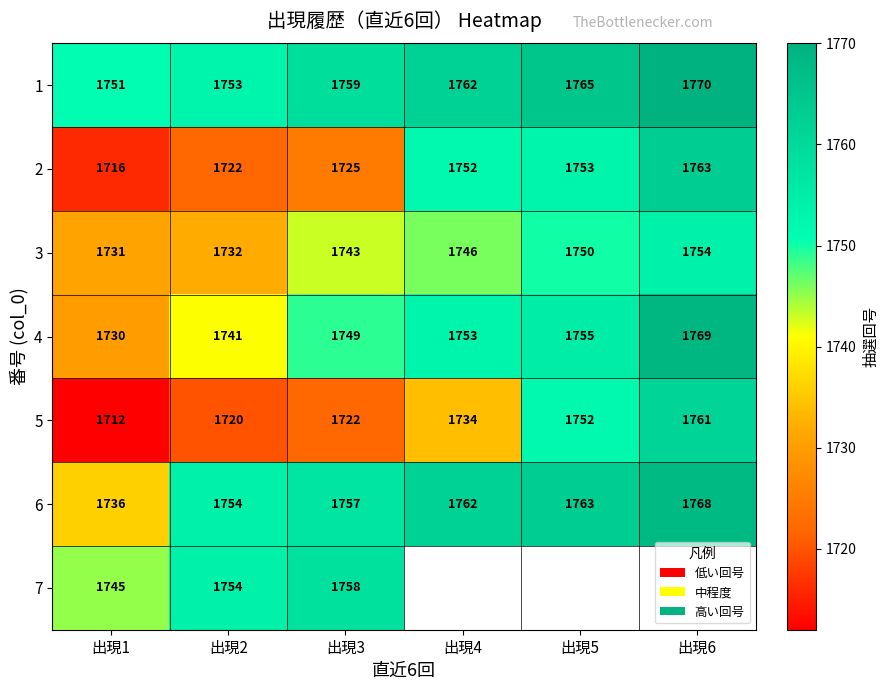

At which label does 4 reach its minimum?

出現1